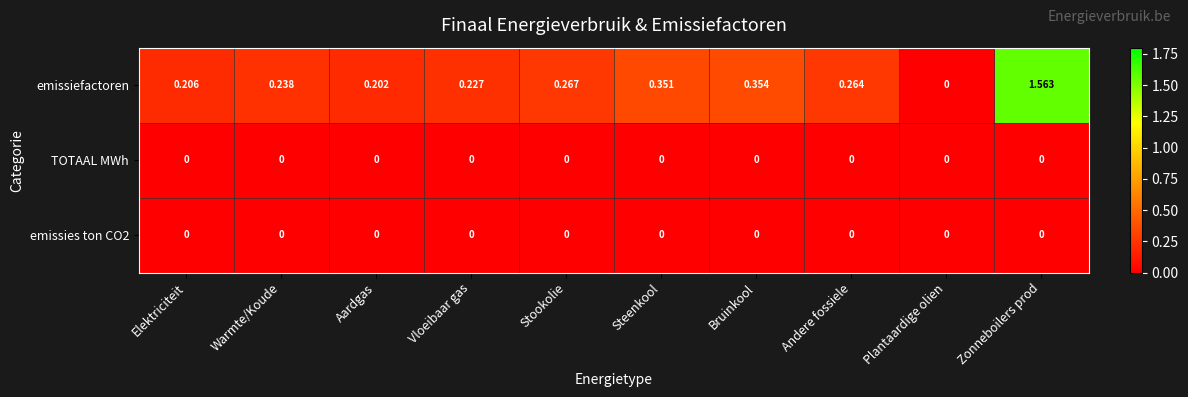

Between Warmte/Koude and Stookolie, which series saw the biggest shift?

emissiefactoren